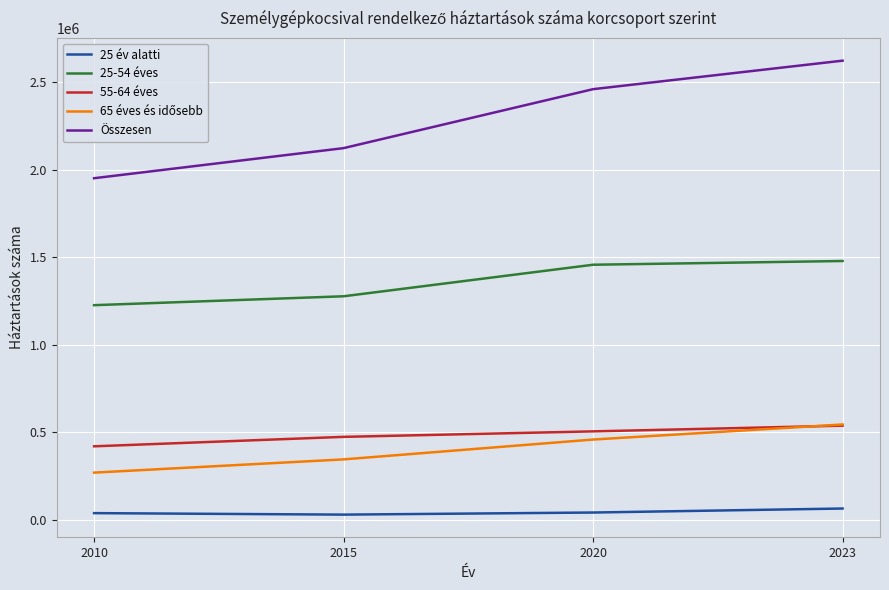

Does the chart display data point markers on the line(s)?

No